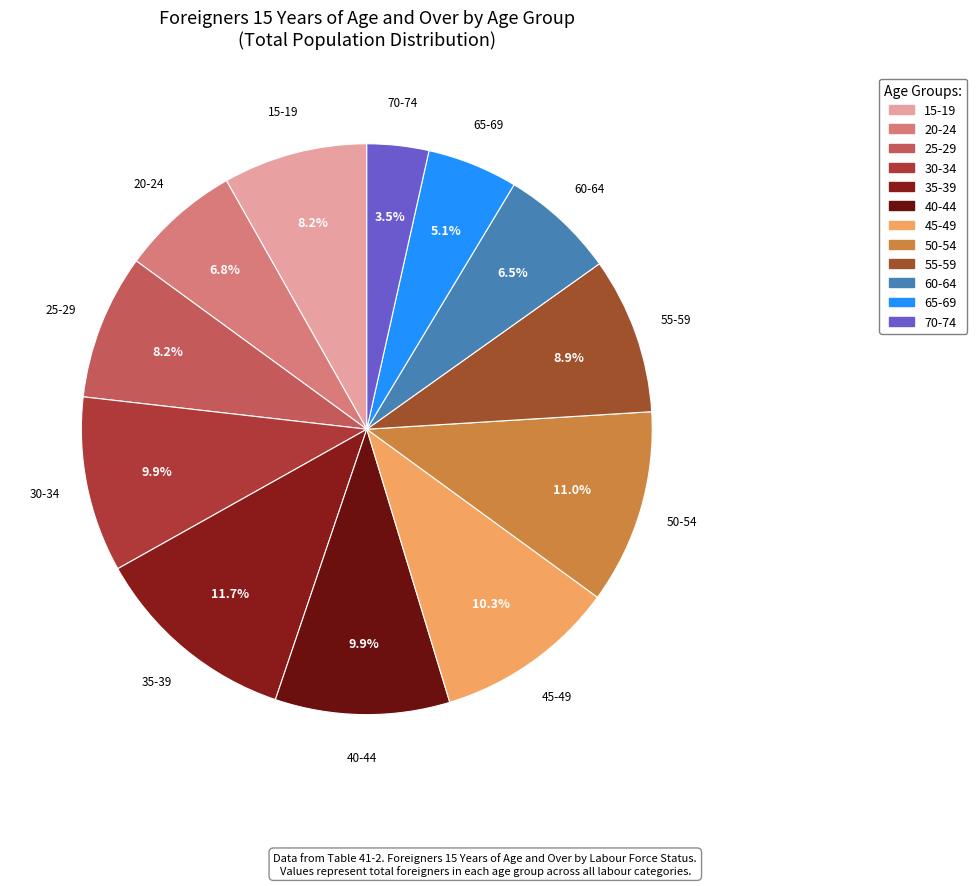

Does any single category account for the majority?

No